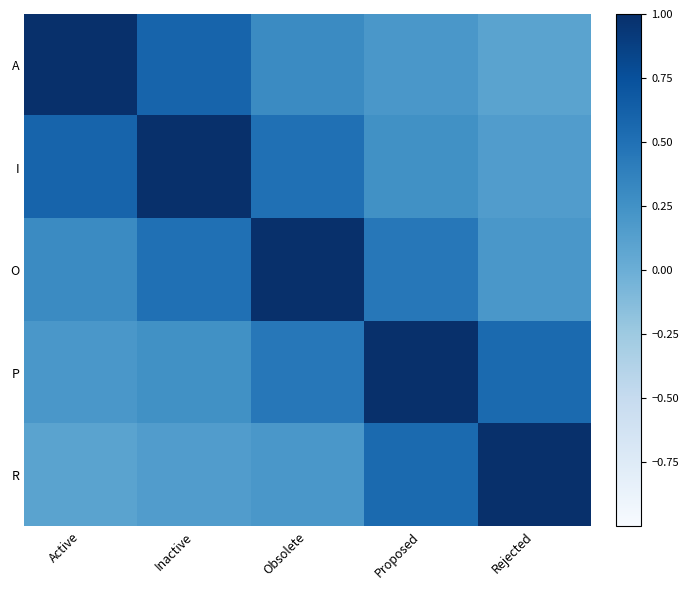

How many series are shown in this chart?

5